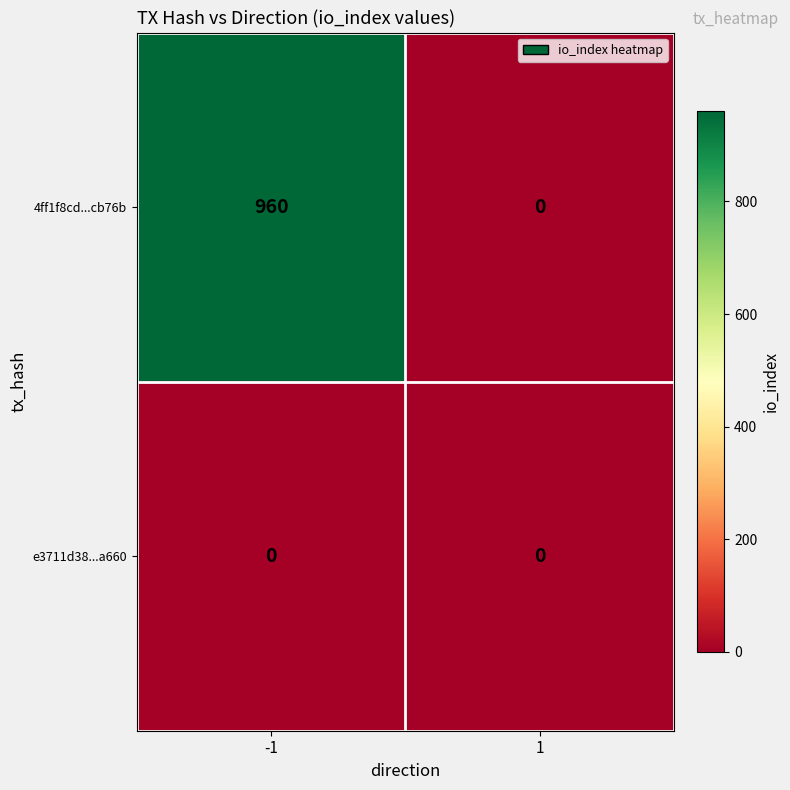

Reading left to right, extract all data points from this chart.

4ff1f8cd...cb76b: -1=960	1=0
e3711d38...a660: -1=0	1=0